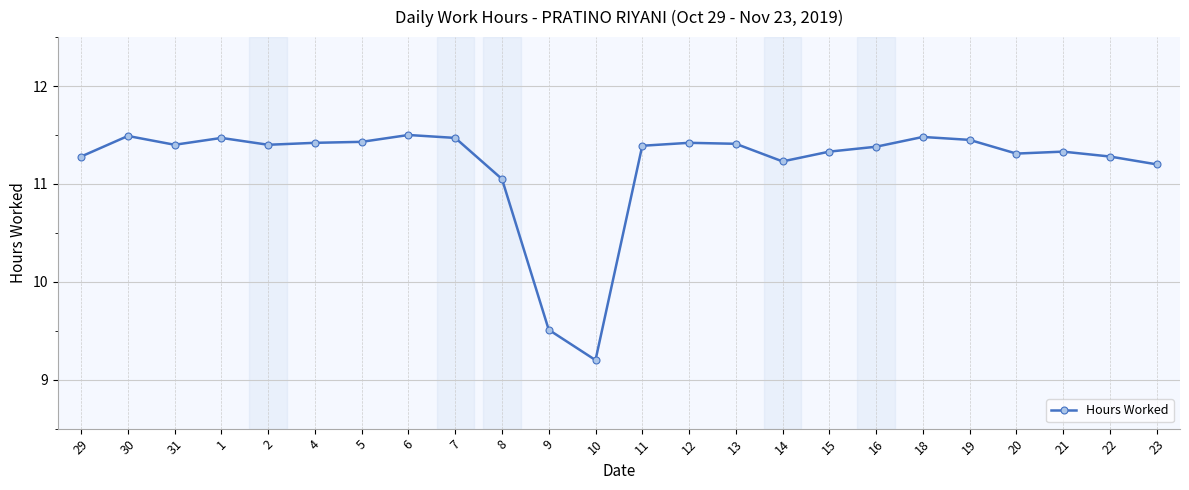

Where does the data first go above 11?

29